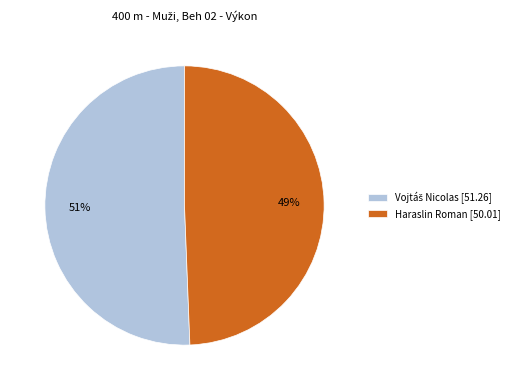

True or false: Haraslin Roman [50.01] accounts for 42% of the total.

False